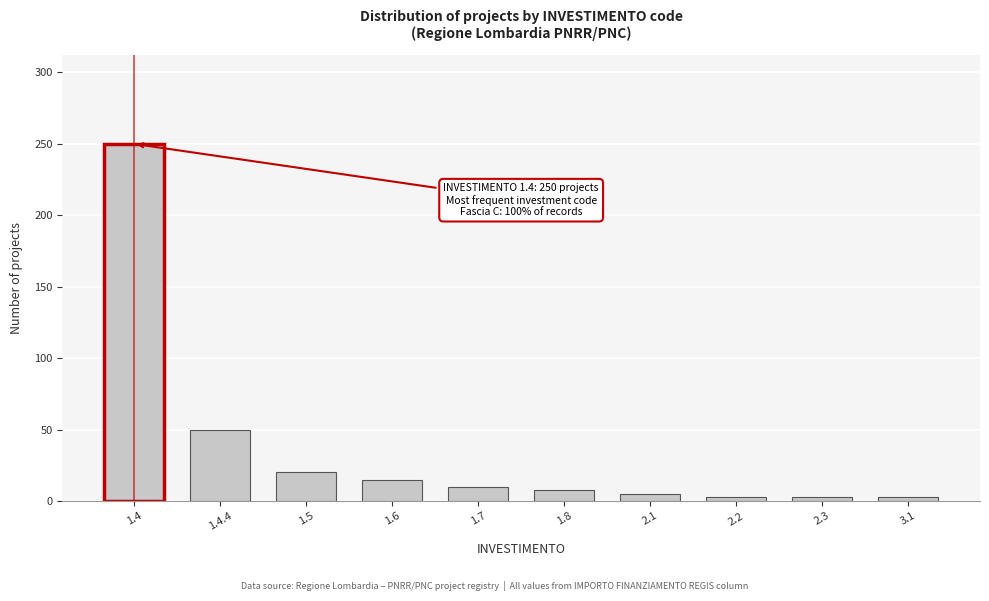

Reading left to right, extract all data points from this chart.

250	50	20	15	10	8	5	3	3	3